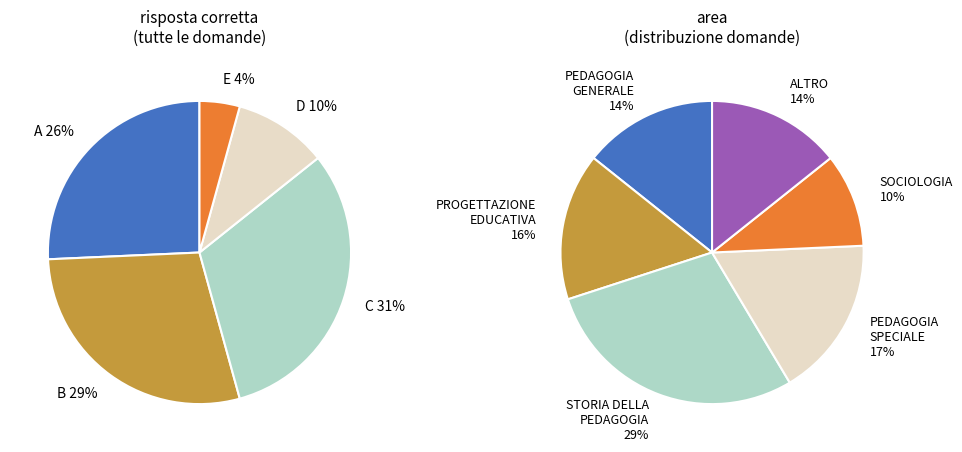

The E slice represents 4% of the pie. True or false?

True